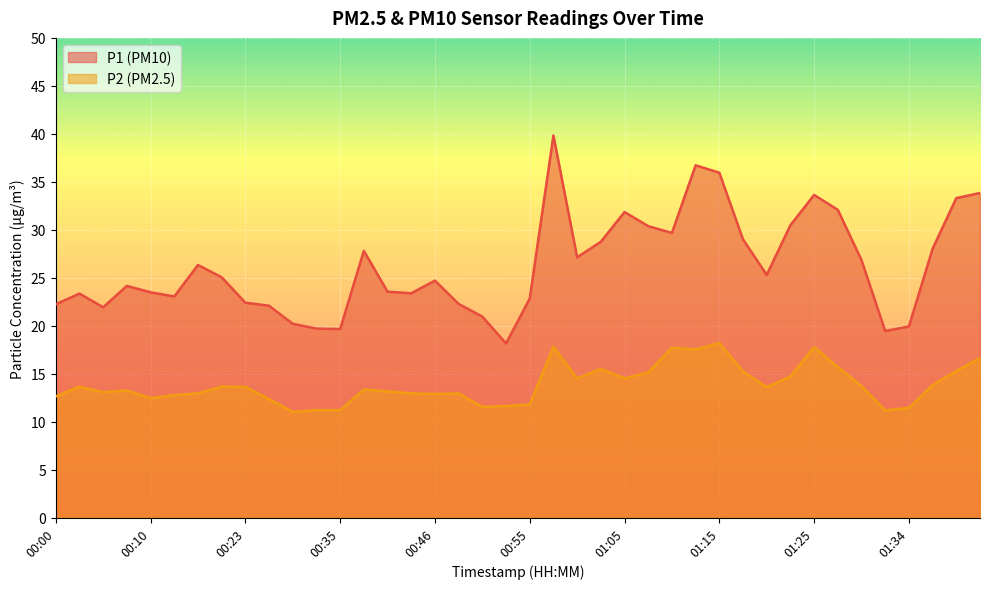

List the series in order of their overall mean, lowest first.

P2 (PM2.5), P1 (PM10)